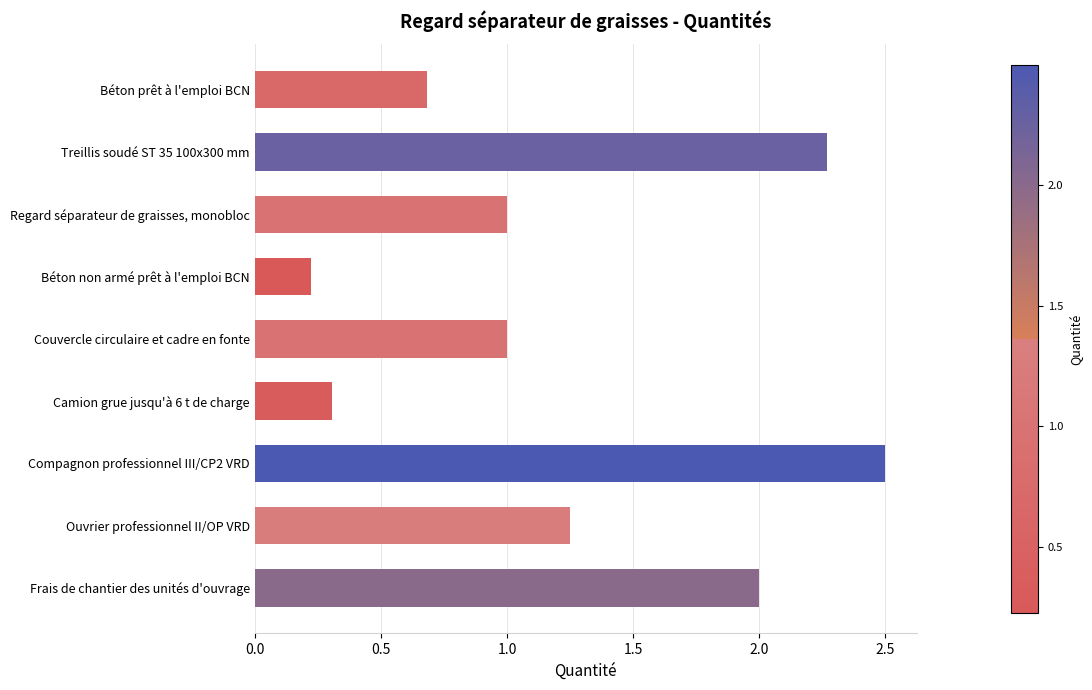

The chart shows a value of 1.0 at Couvercle circulaire et cadre en fonte. True or false?

True